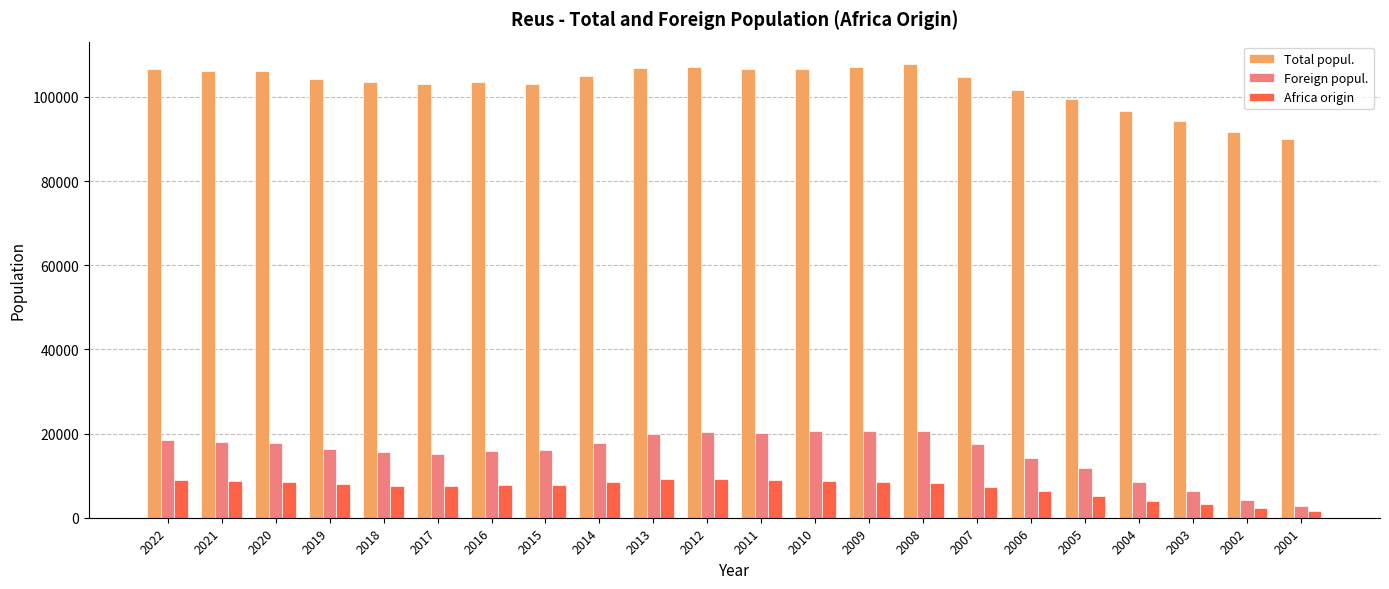

How many data points does each series have?

22